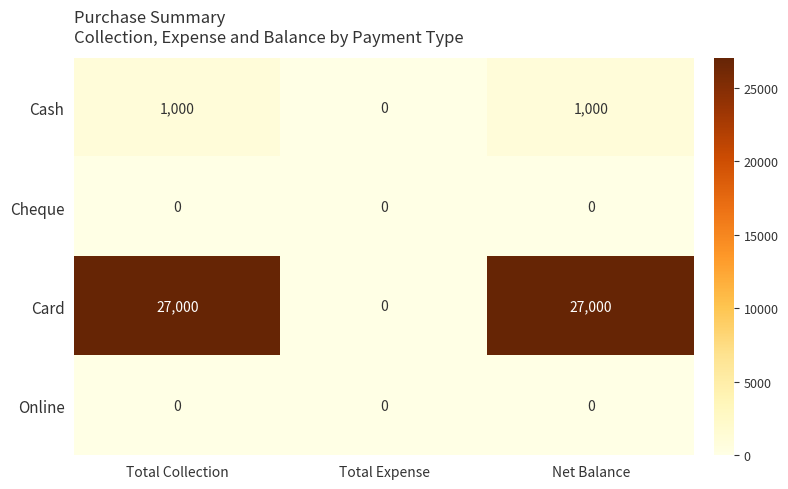

What is the total value across all series at Total Collection?

28000